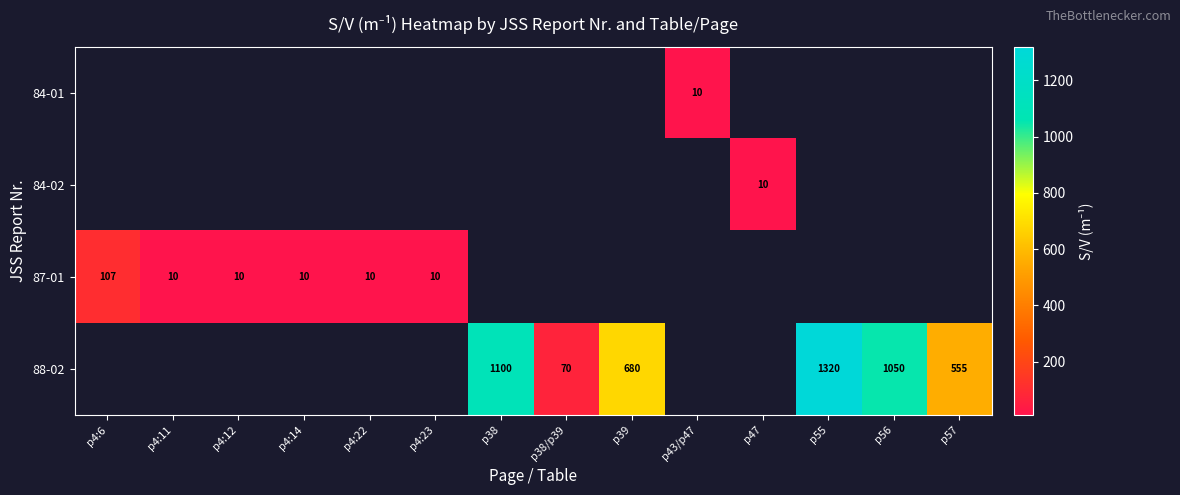

Is it true that 88-02 equals 294 at p39?

False